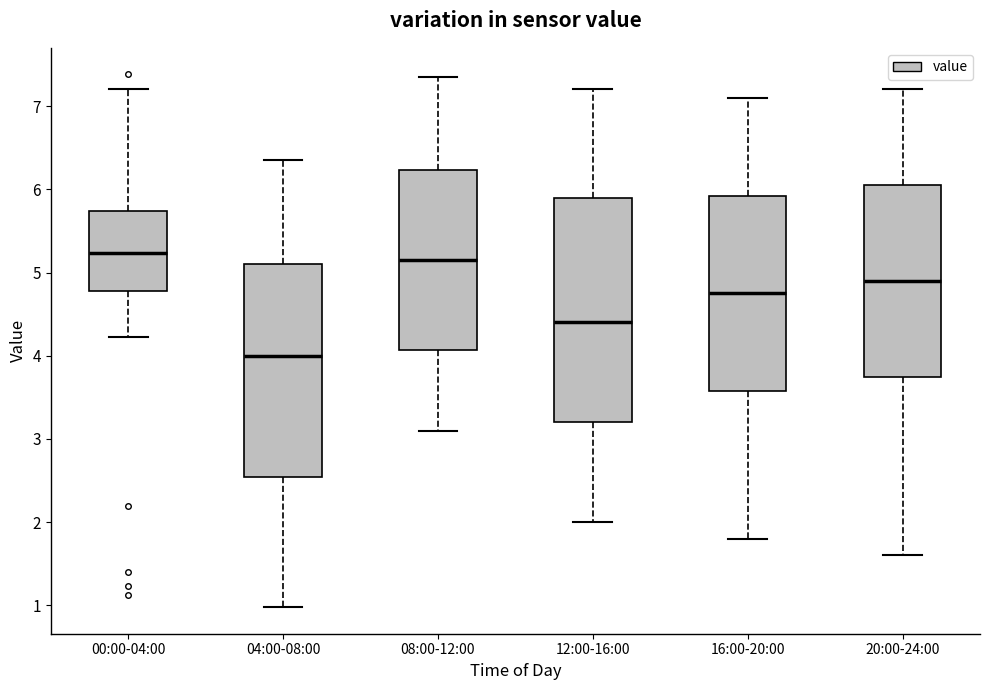

Reading left to right, read every box against the y-axis: the position of its median line, the range the box covers, and the ends of its whiskers. The values are not printed on the chart, so give them approximately, as read against the axis.

00:00-04:00: median 5.2, box 4.8 to 5.7, whiskers 4.2 to 7.2
04:00-08:00: median 4.0, box 2.5 to 5.1, whiskers 1.0 to 6.4
08:00-12:00: median 5.2, box 4.1 to 6.2, whiskers 3.1 to 7.4
12:00-16:00: median 4.4, box 3.2 to 5.9, whiskers 2.0 to 7.2
16:00-20:00: median 4.8, box 3.6 to 5.9, whiskers 1.8 to 7.1
20:00-24:00: median 4.9, box 3.8 to 6.1, whiskers 1.6 to 7.2